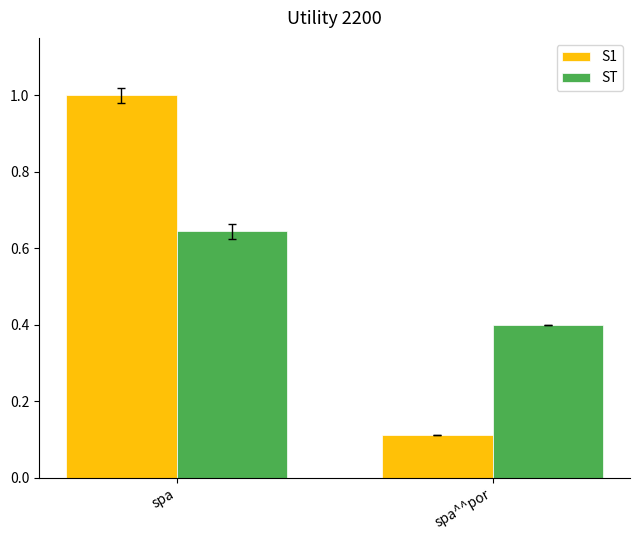

What is the approximate value of ST at spa^^por?

0.4